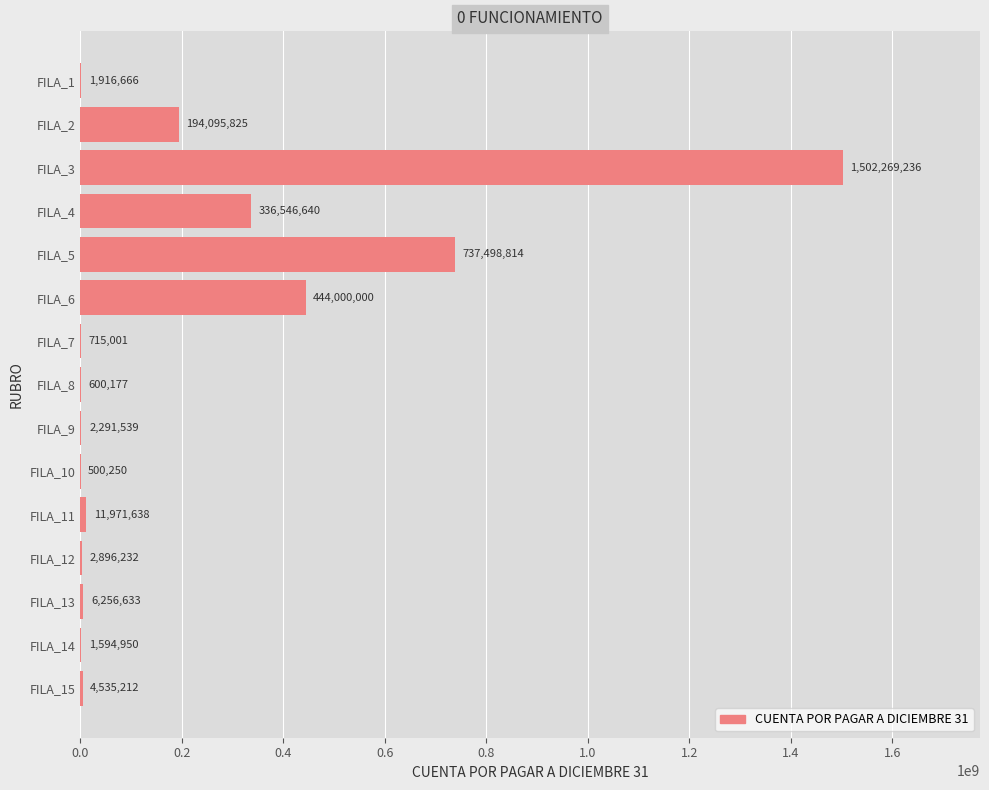

Read the value at FILA_14, to the nearest 50.

1594950